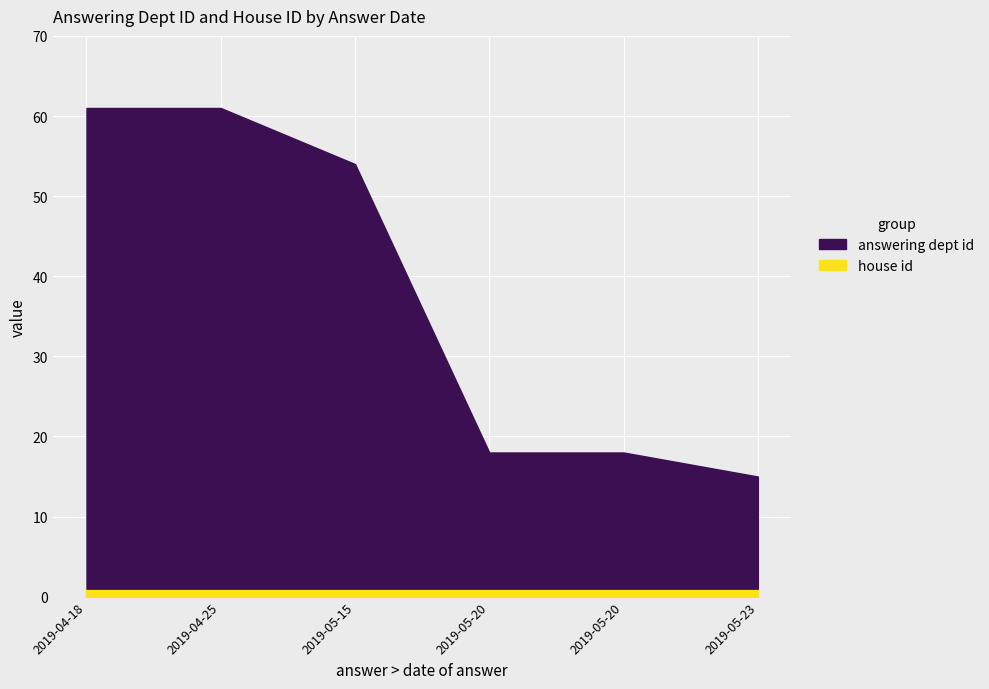

Read the answering dept id value at 2019-05-15, to the nearest 10.

50